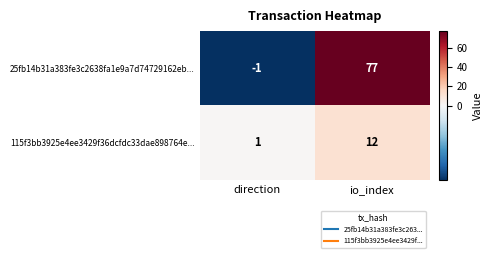

The 115f3bb3925e4ee3429f36dcfdc33dae898764e... series shows 2 at direction. True or false?

False